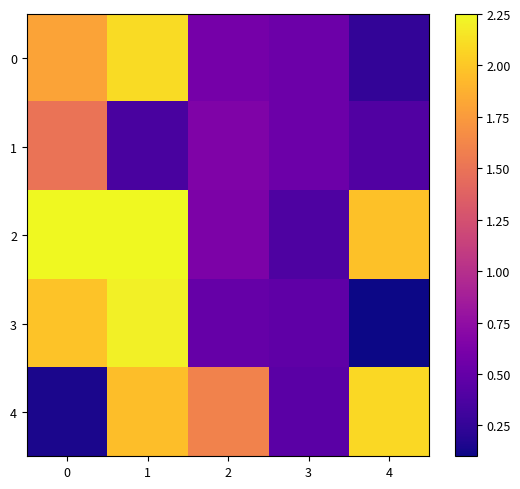

At which category does the chart reach its minimum across all series?

4